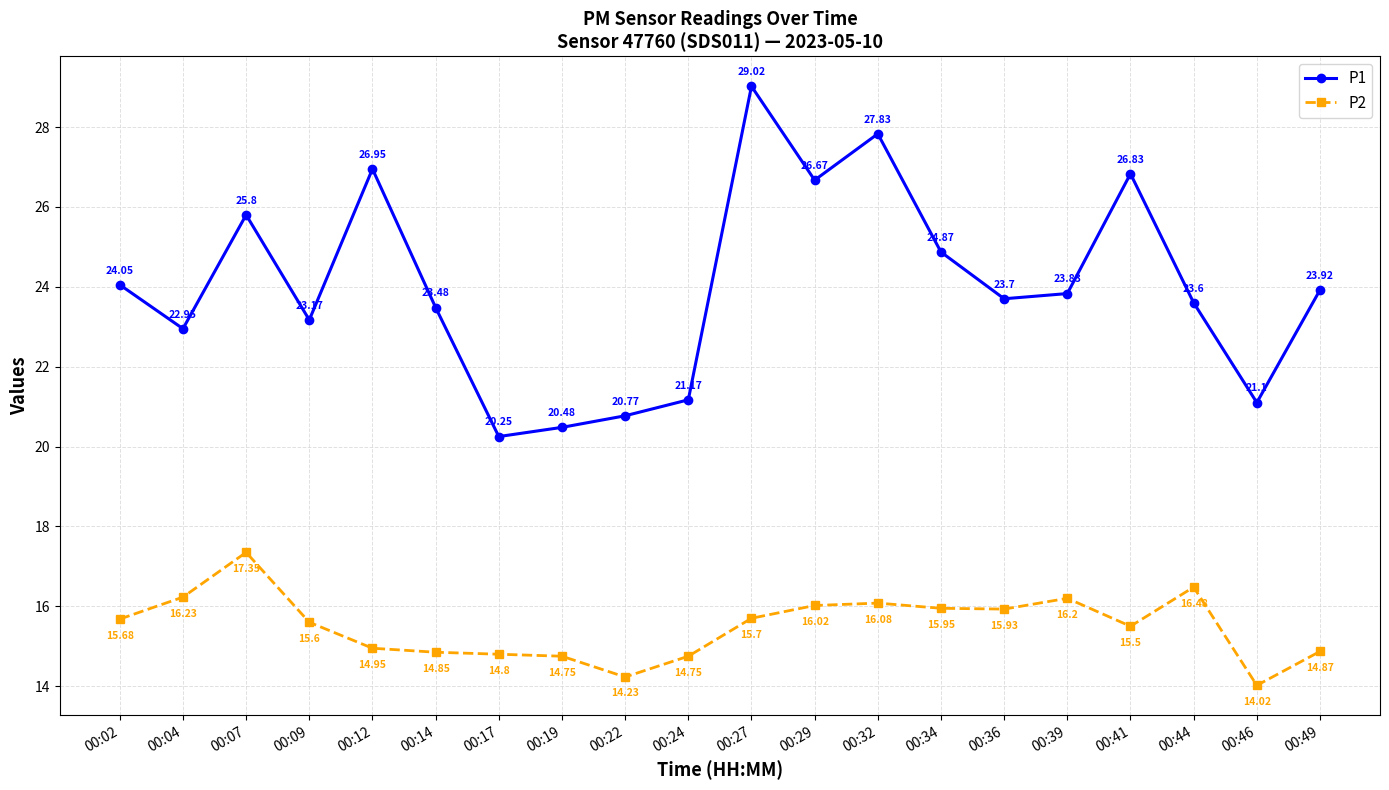

True or false: P1 has more than 0 interior local peaks.

True